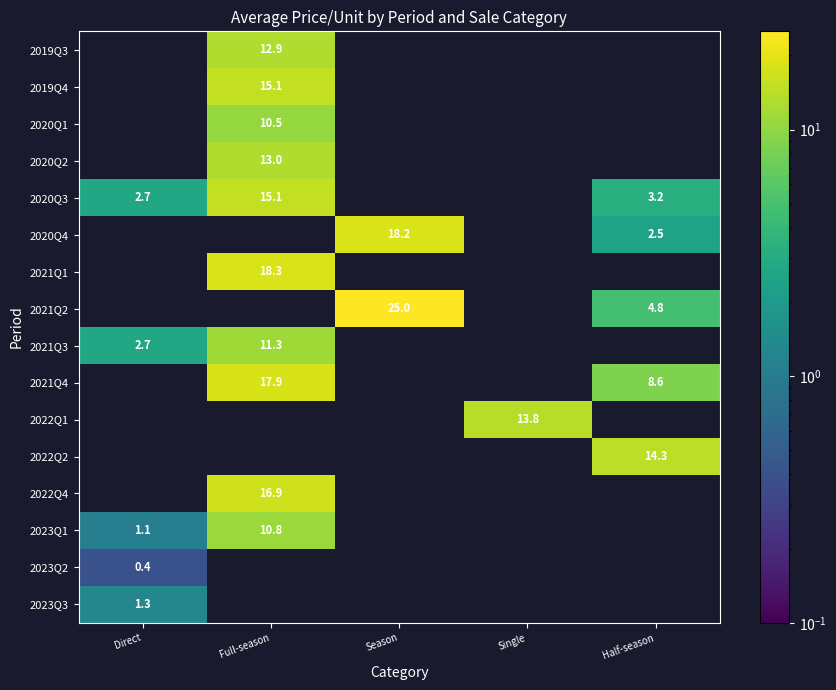

What is the difference between the 2020Q4 values at Season and Half-season?

15.7